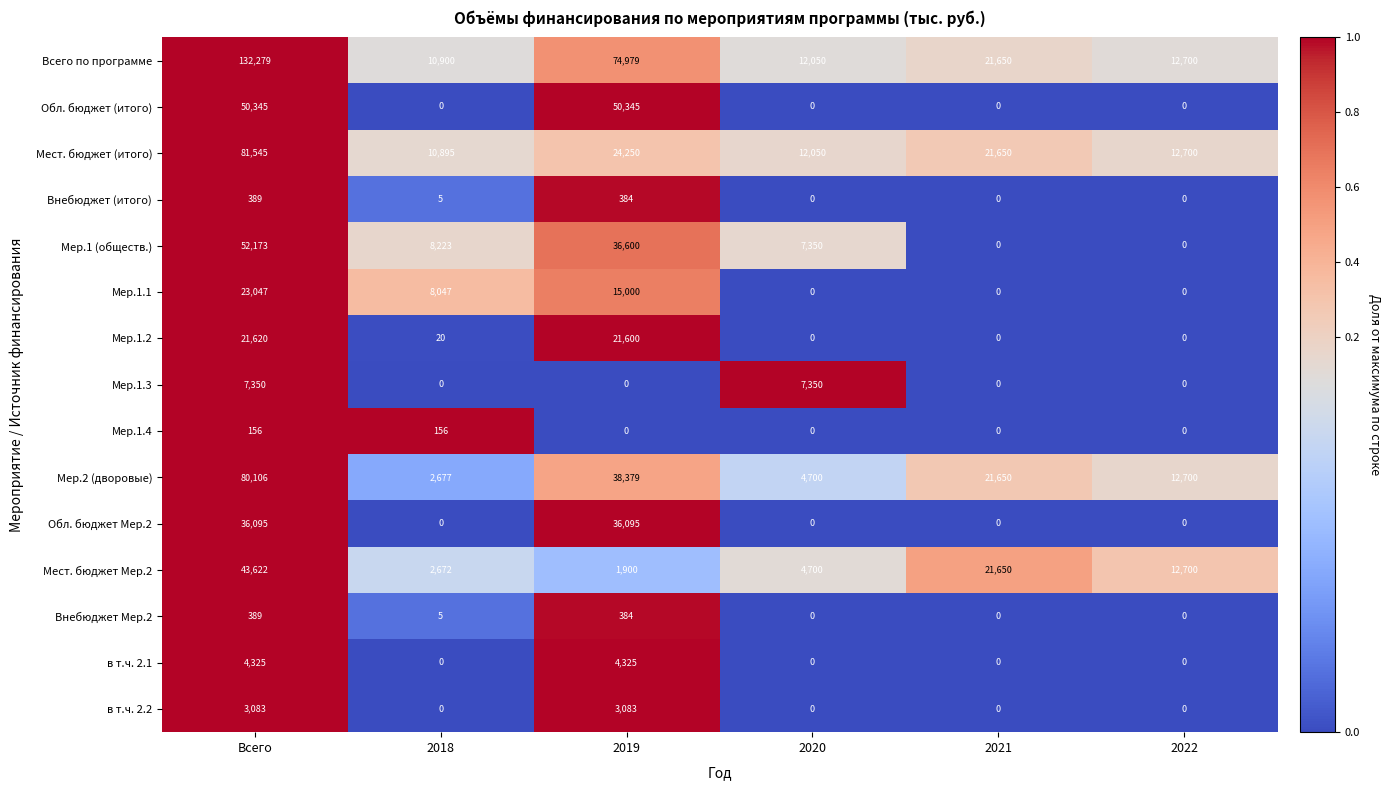

What is the spread (max minus min) of values at 2019?

74979